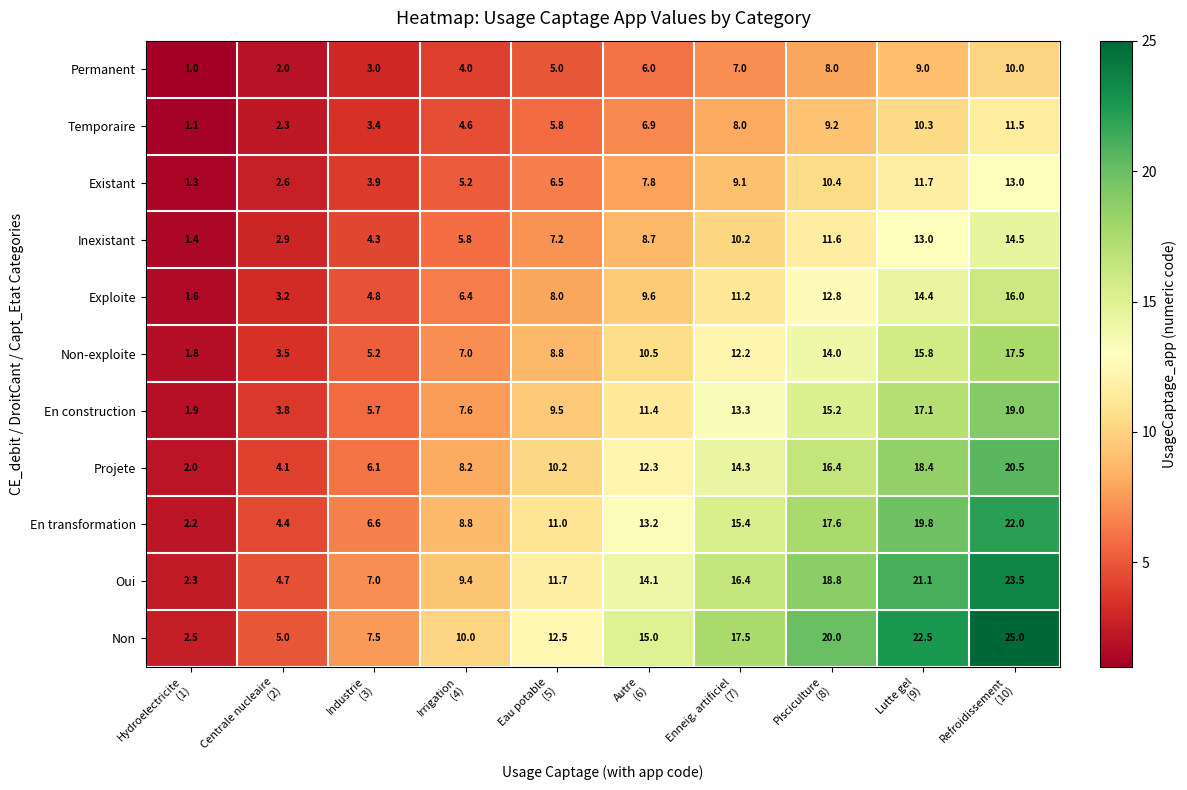

Which series has the largest range (max minus min)?

Non